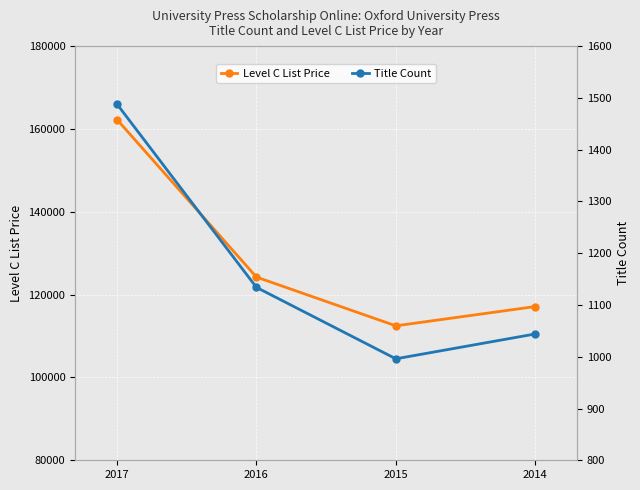

List the labels in order of Title Count value, largest first.

2017, 2016, 2014, 2015